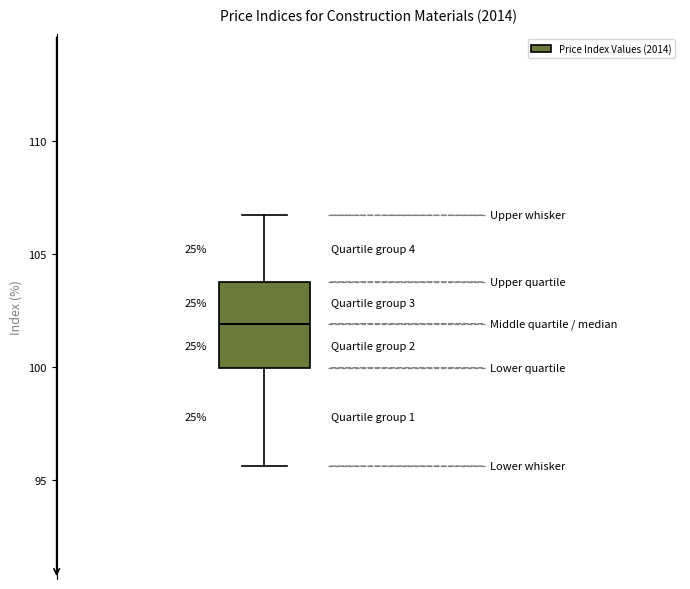

Transcribe this box plot: give where the median line is, the range the box spans, and where the two whiskers end, as read against the y-axis. The values are not printed on the chart, so give them approximately, as read against the axis.

median 102.0, box 100.0 to 104.0, whiskers 95.5 to 106.5